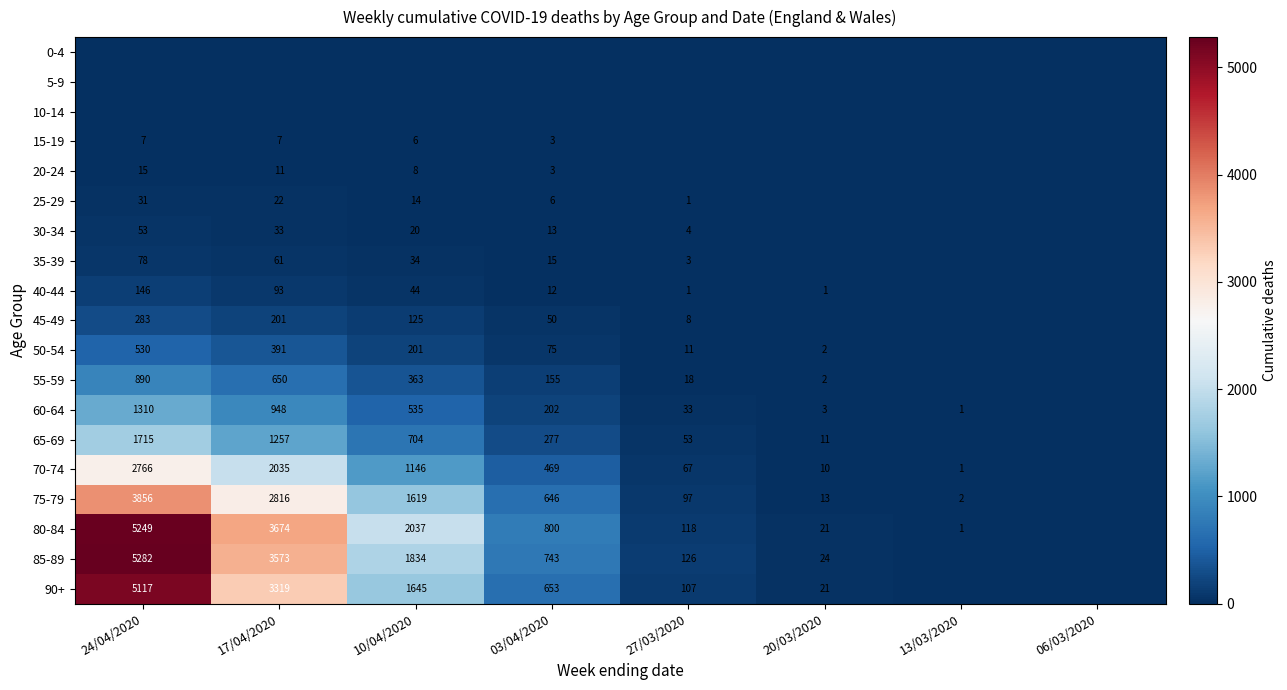

At how many categories does at least one series exceed 4494?

1